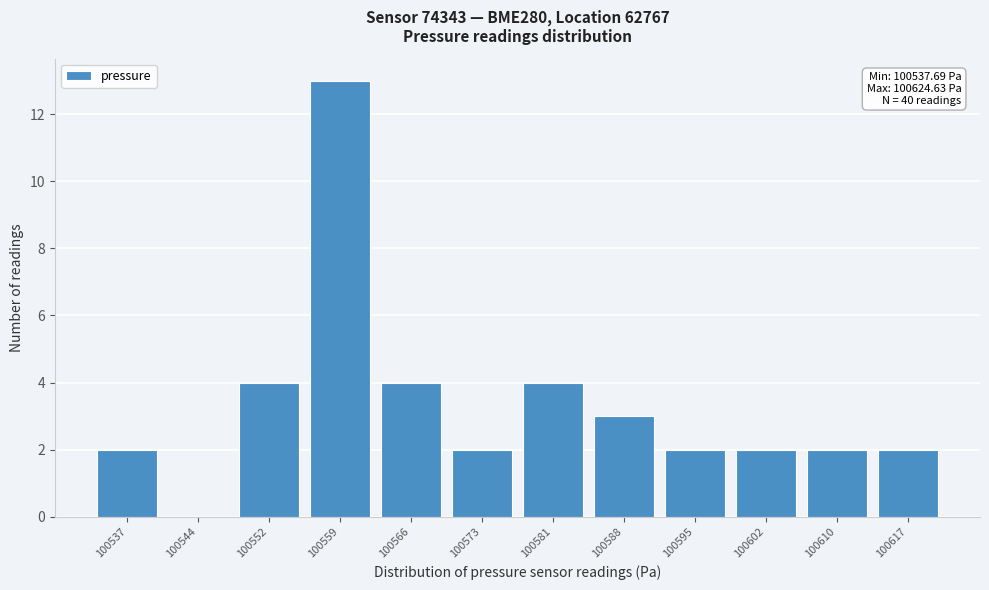

Reading right to left, what are all the values shown in this chart?

100617=2	100610=2	100602=2	100595=2	100588=3	100581=4	100573=2	100566=4	100559=13	100552=4	100544=0	100537=2